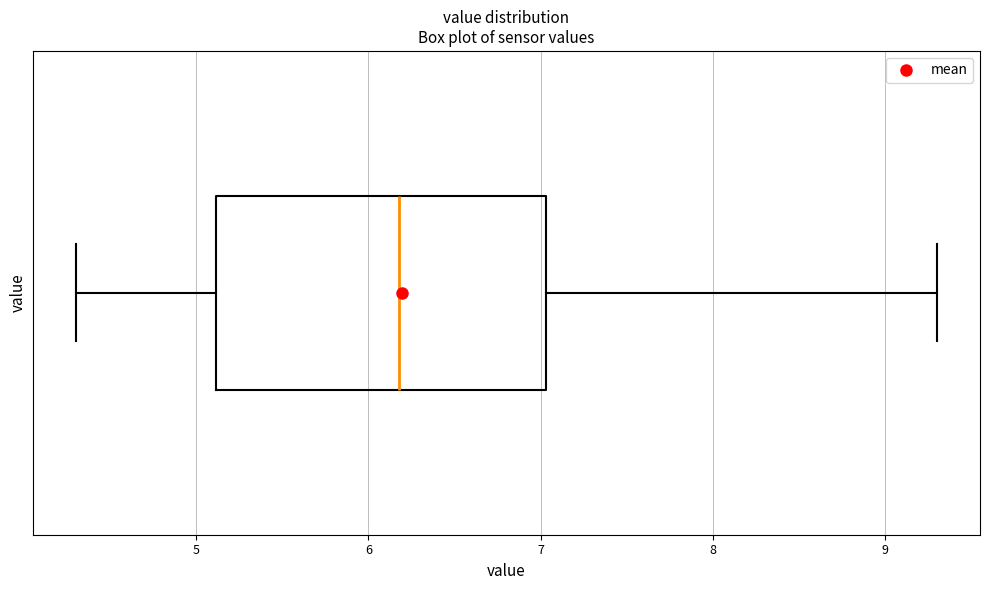

Read this box plot against the x-axis: the position of the median line, the range covered by the box, and the ends of both whiskers. The values are not printed on the chart, so give them approximately, as read against the axis.

median 6.2, box 5.1 to 7.0, whiskers 4.3 to 9.3